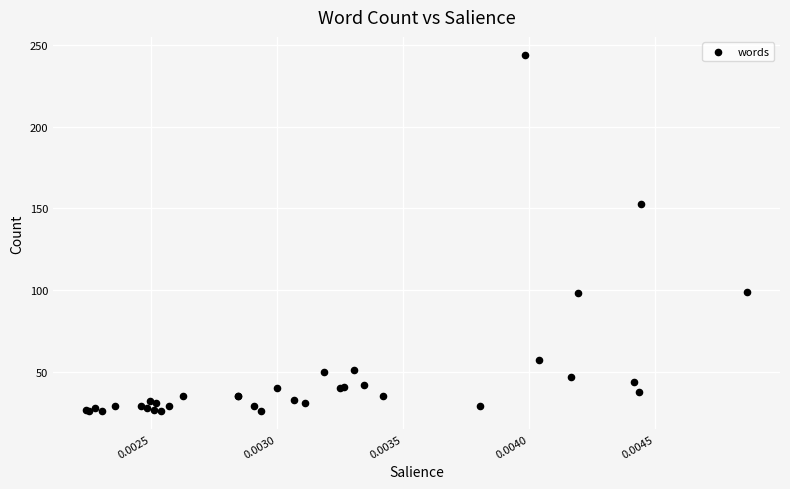

What Y value in the scatter plot is closest to 135?

153